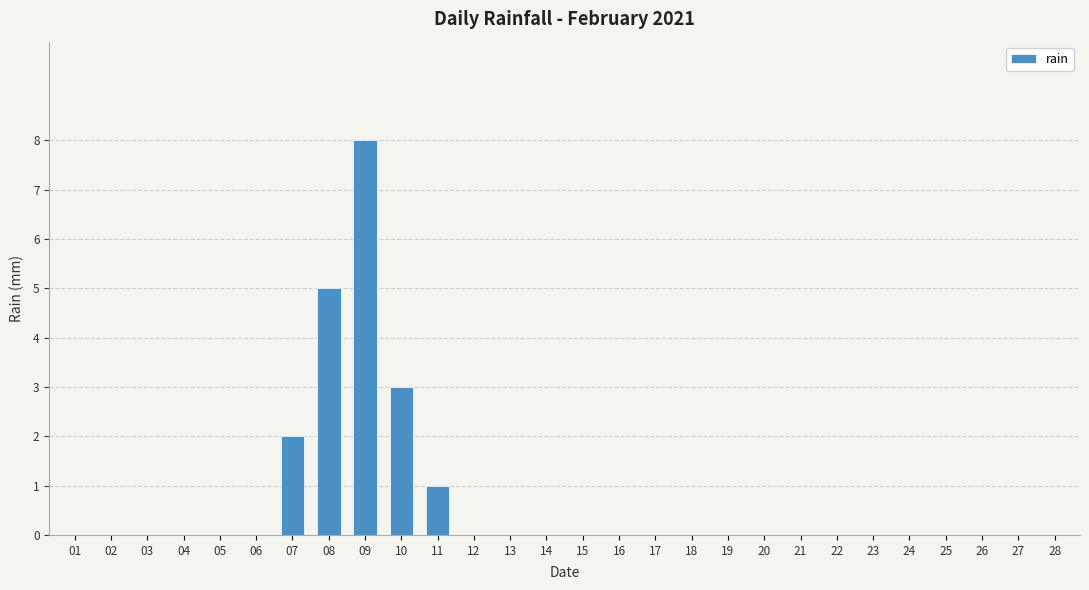

What is the change in value from 10 to 23?

-3